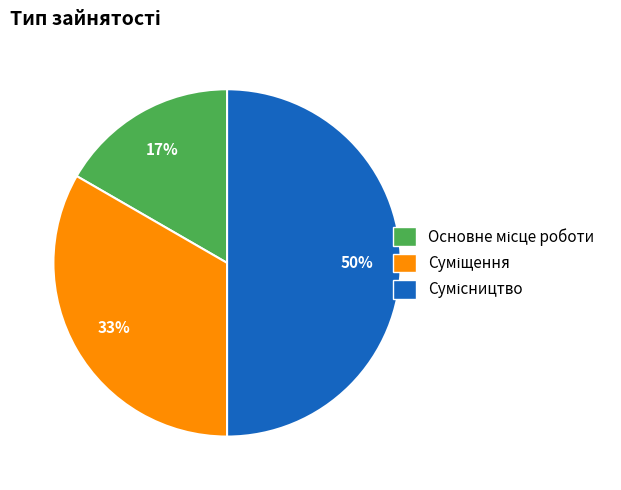

To the nearest percent, what is the difference between the largest and smallest slice percentages?

33%